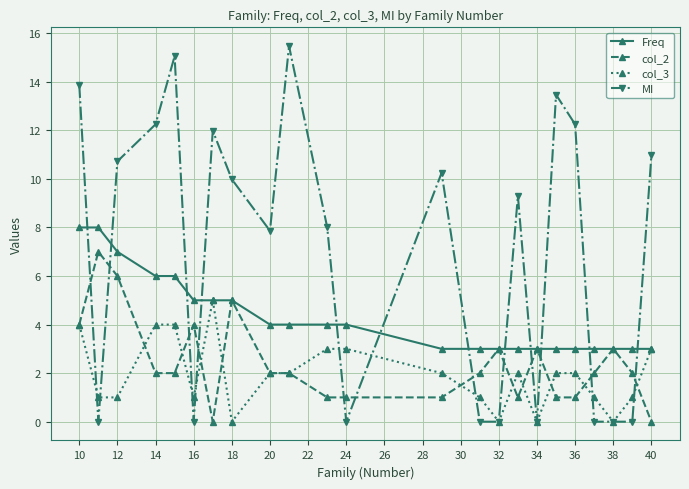

What is the difference between the second highest and minimum values in the MI series?

15.1